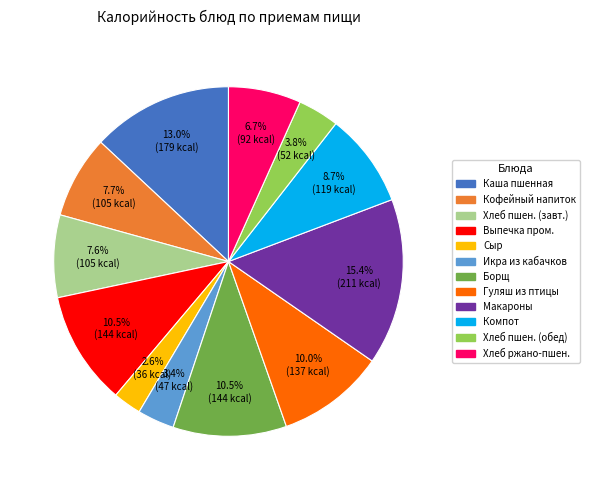

Is there a majority slice in this chart?

No